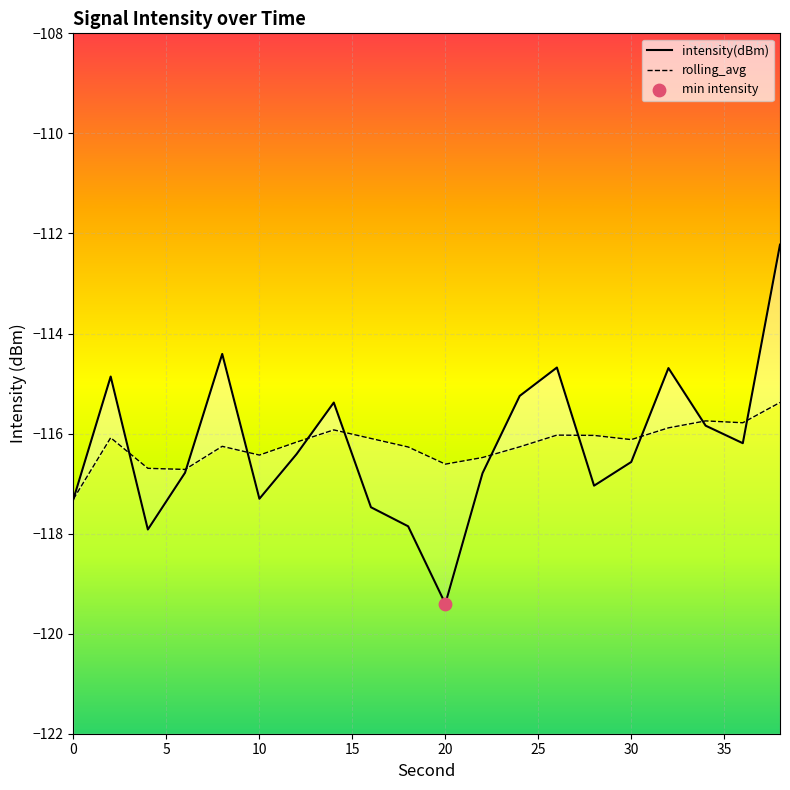

Which series has the largest Y range (max minus min)?

intensity(dBm)